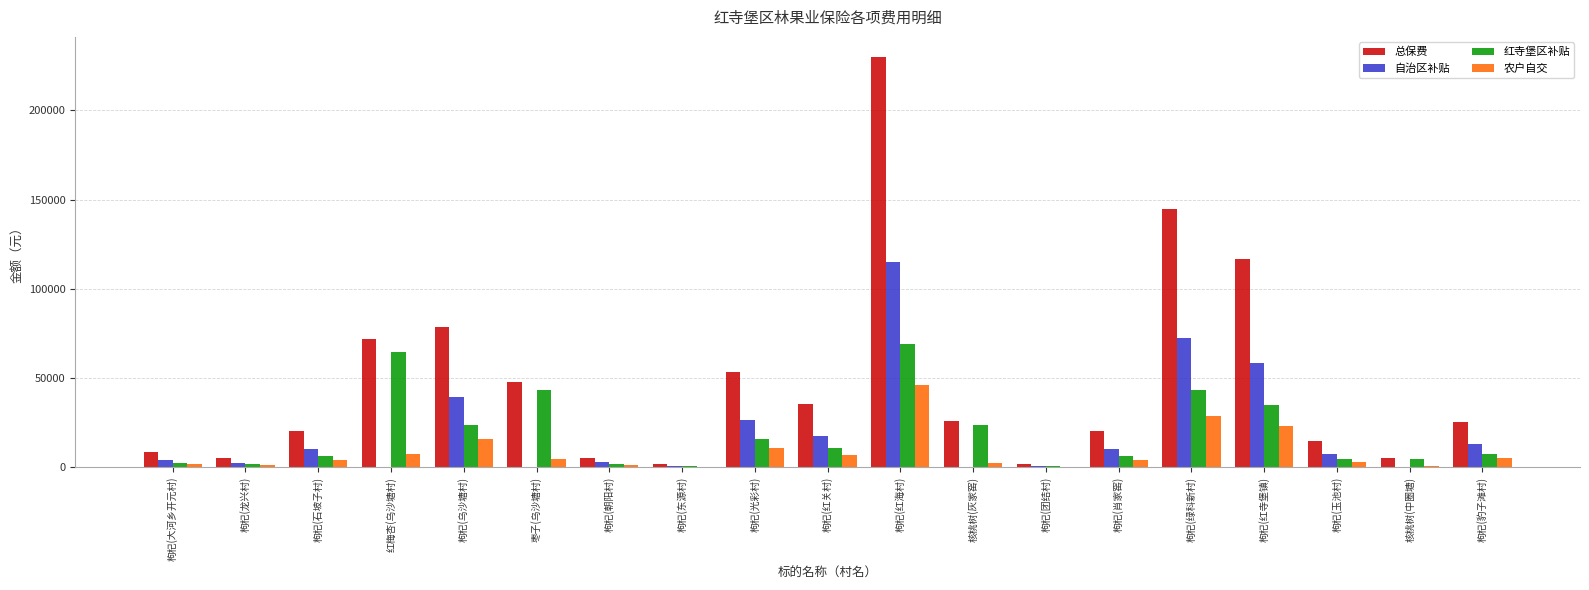

At which category is the sum across all series the highest?

枸杞(红海村)